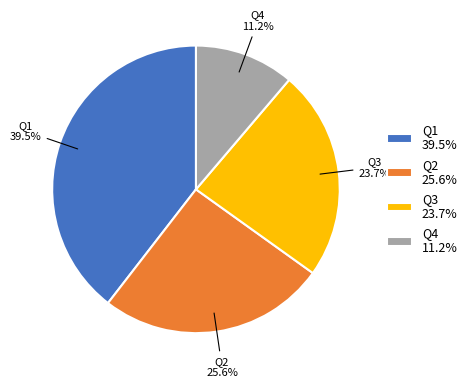

How many segments does this pie chart have?

4